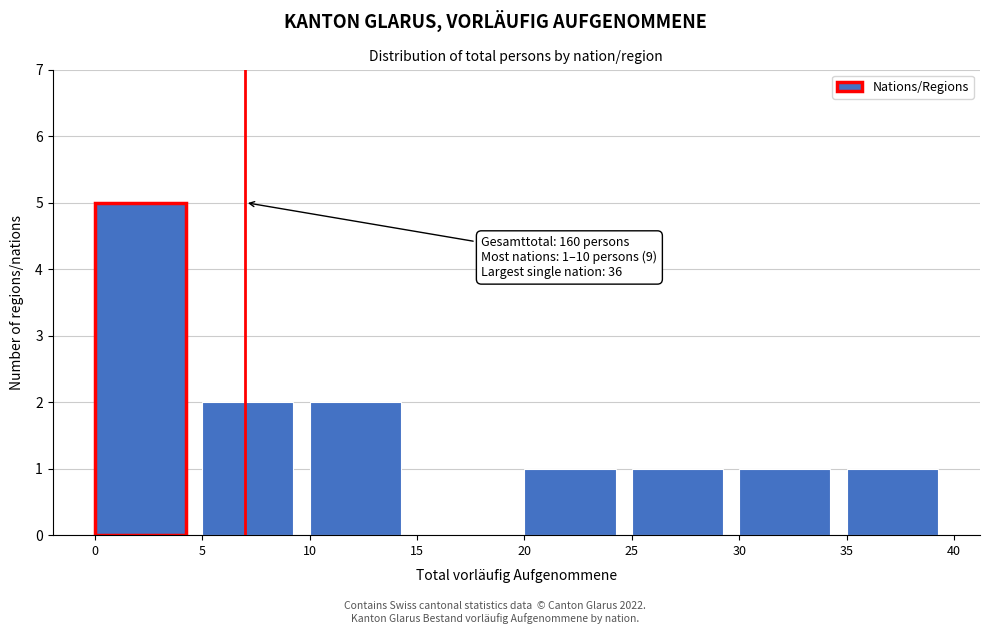

Which range on the x-axis has the tallest bar?

0 to 5